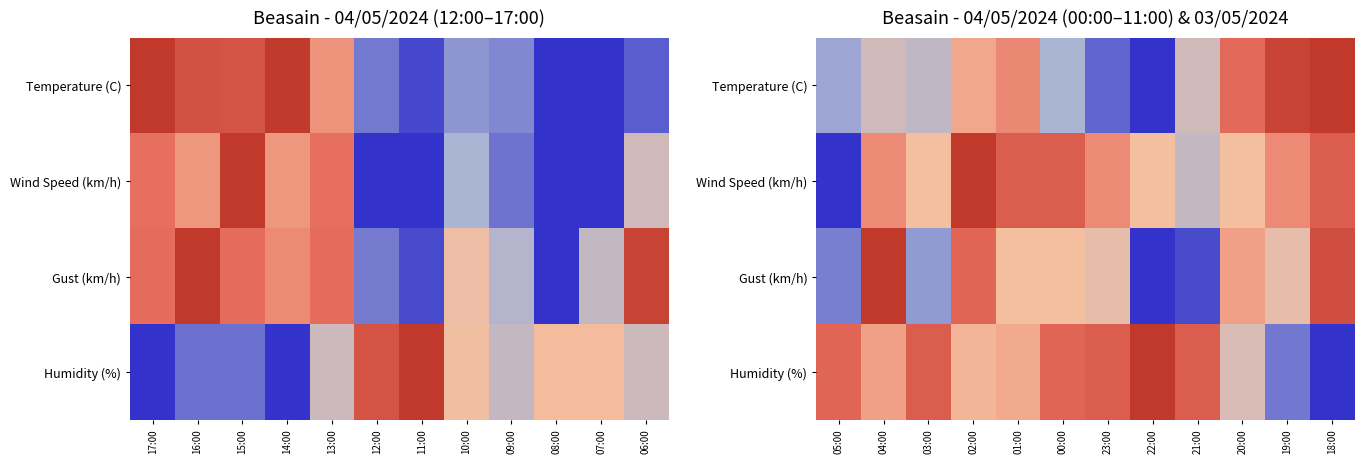

How many categories are shown in the chart?

12